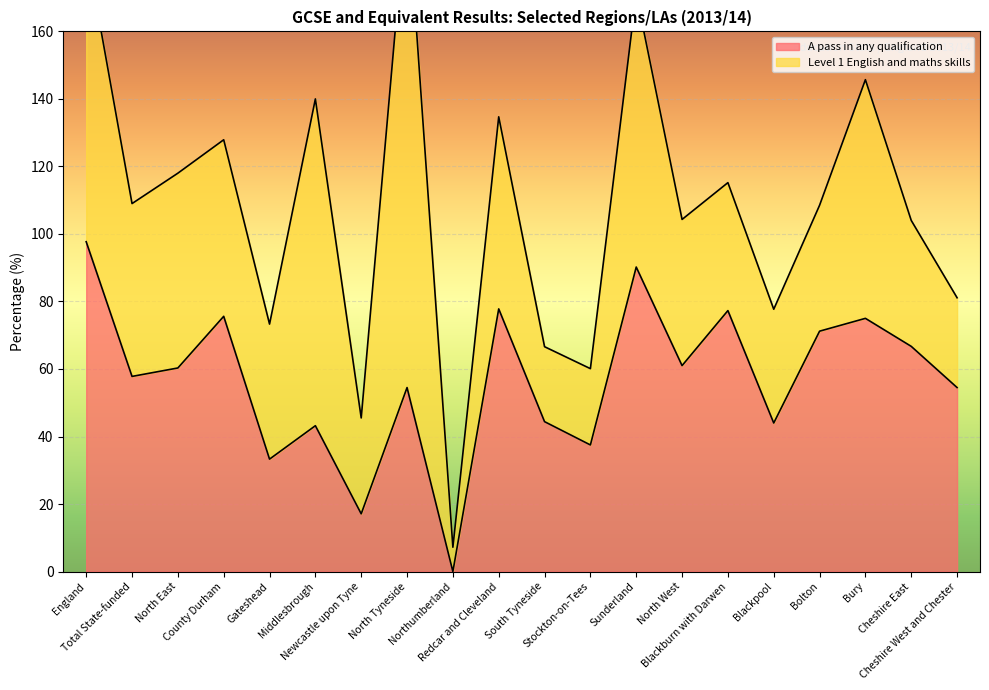

At which category does the chart reach its minimum across all series?

Northumberland